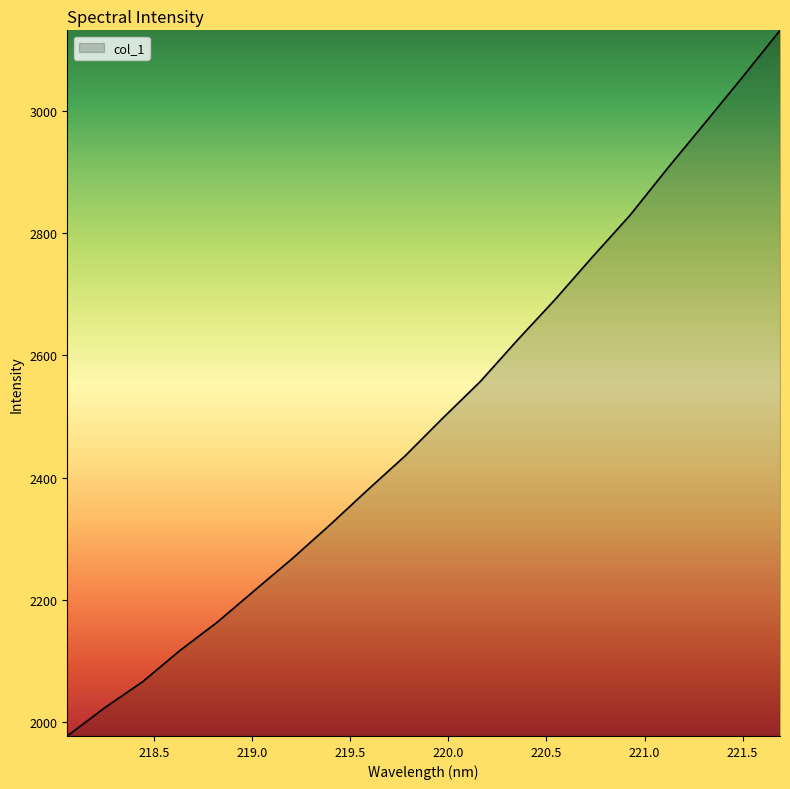

What is the difference between the maximum and minimum values?

1154.8